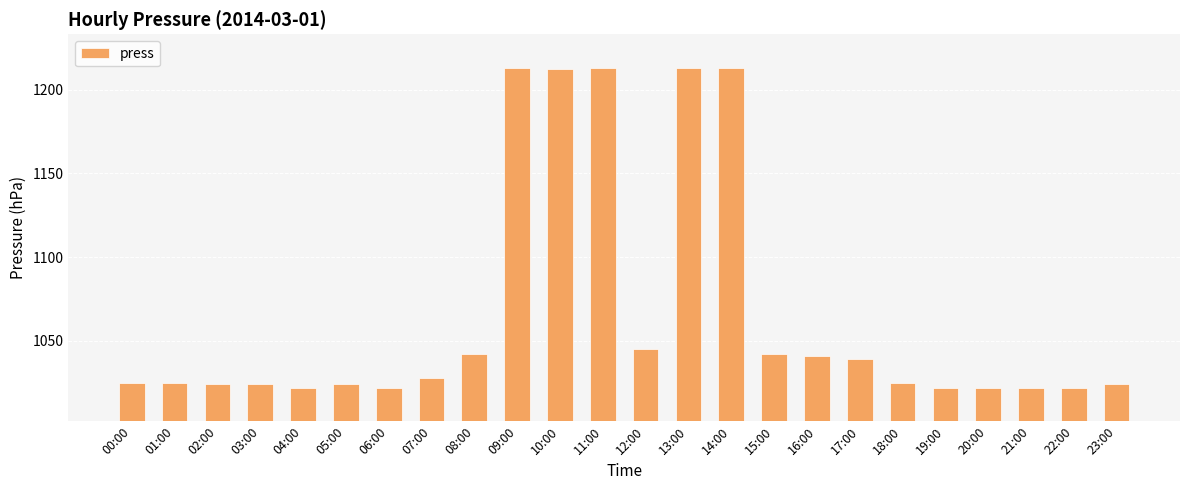

Reading left to right, what are all the values shown in this chart?

1025	1025	1024	1024	1022	1024	1022	1028	1042	1213	1212	1213	1045	1213	1213	1042	1041	1039	1025	1022	1022	1022	1022	1024